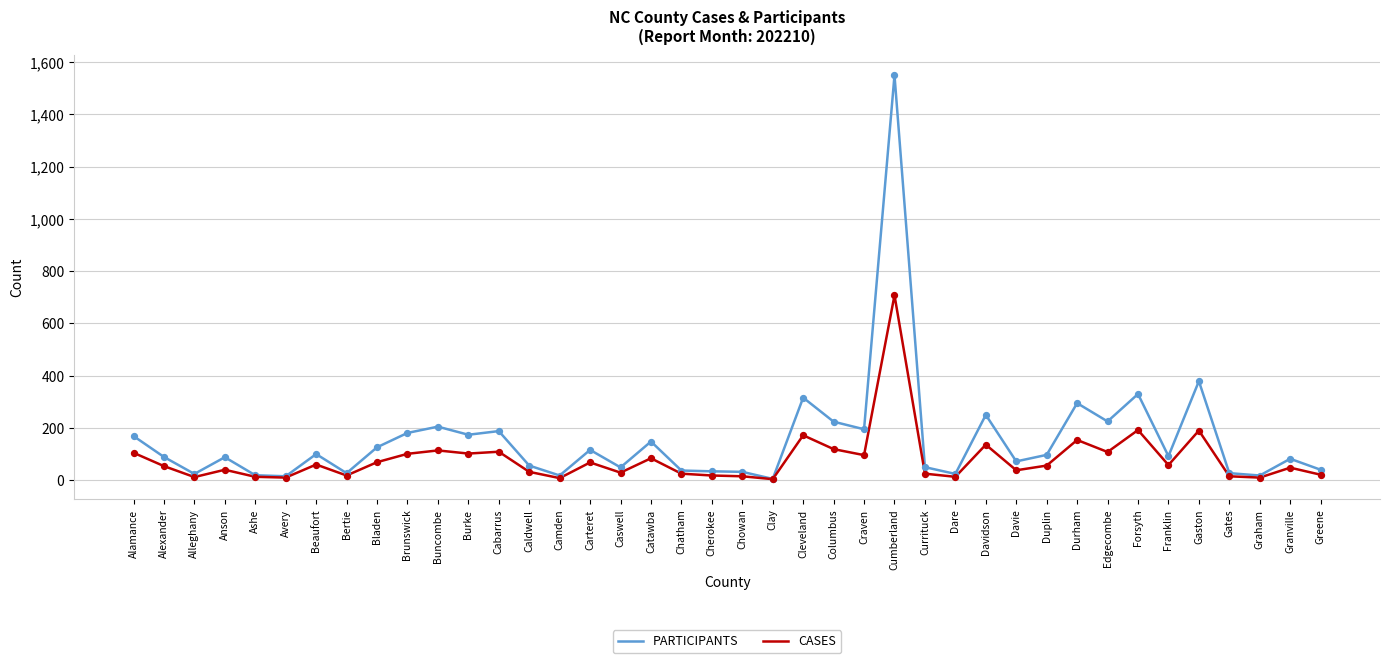

Is the value of CASES at Edgecombe greater than the value of PARTICIPANTS at Buncombe?

No